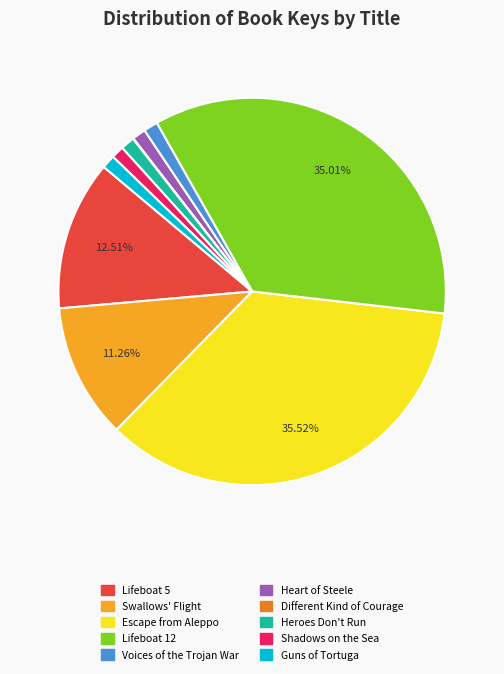

What is the largest slice in the pie chart?

Escape from Aleppo